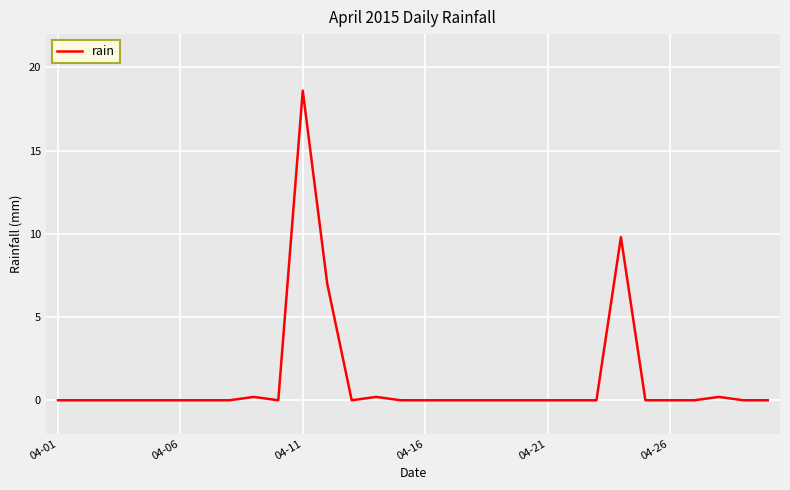

What is the difference between the maximum and minimum values?

18.6